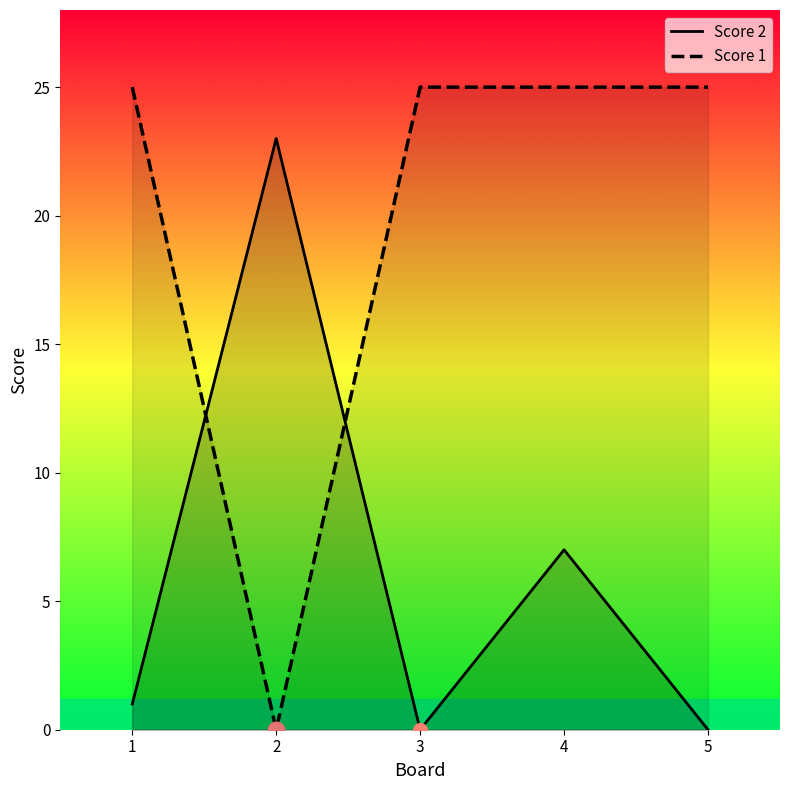

At 1, list the series in order from largest to smallest.

Score 1, Score 2